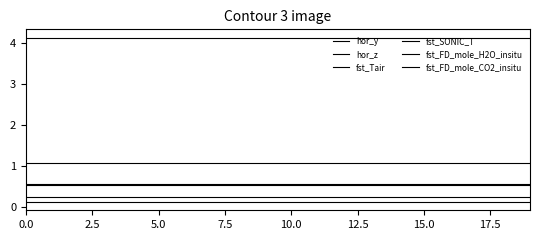

Does the chart display data point markers on the line(s)?

No